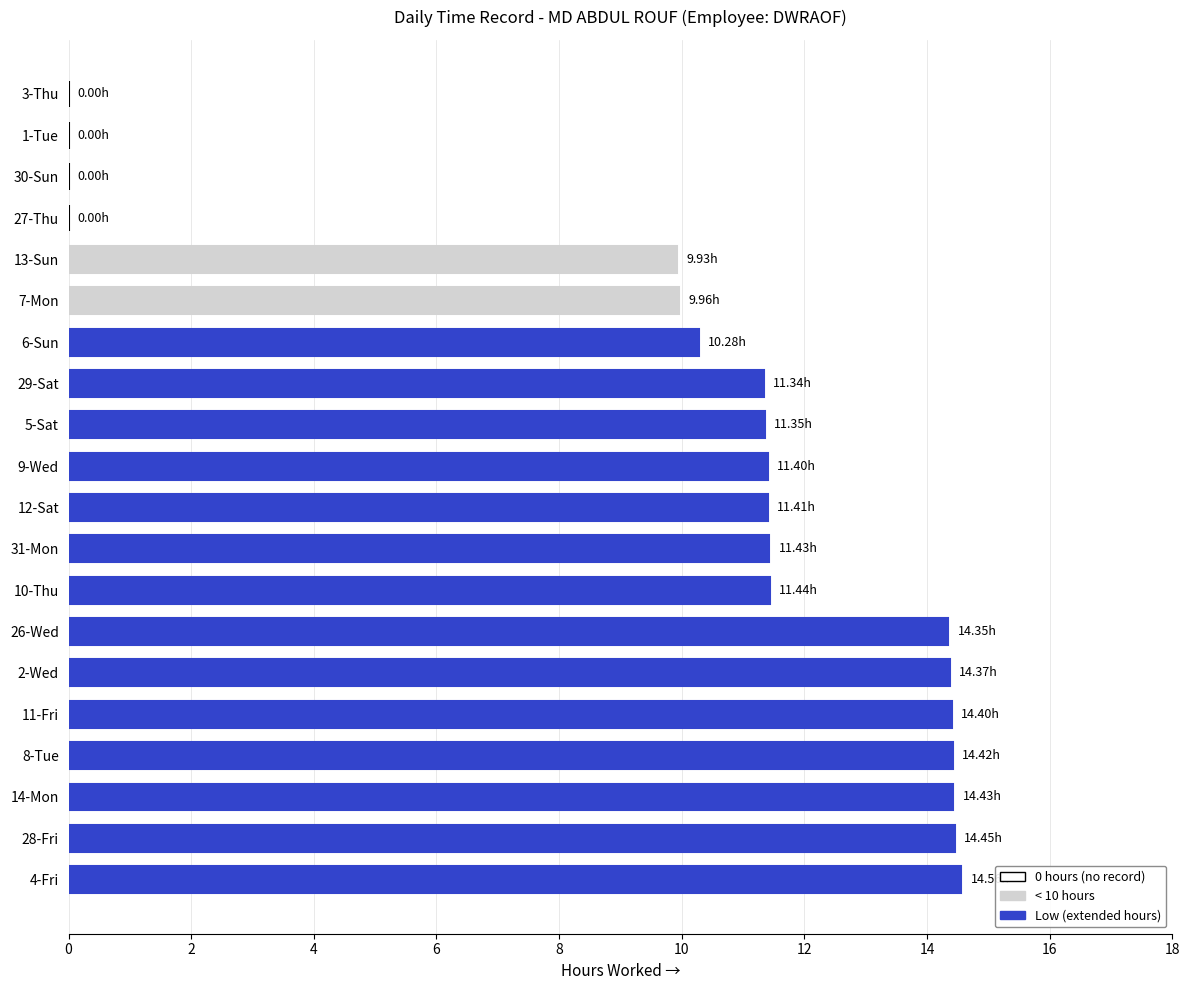

Are the bars horizontal?

Yes